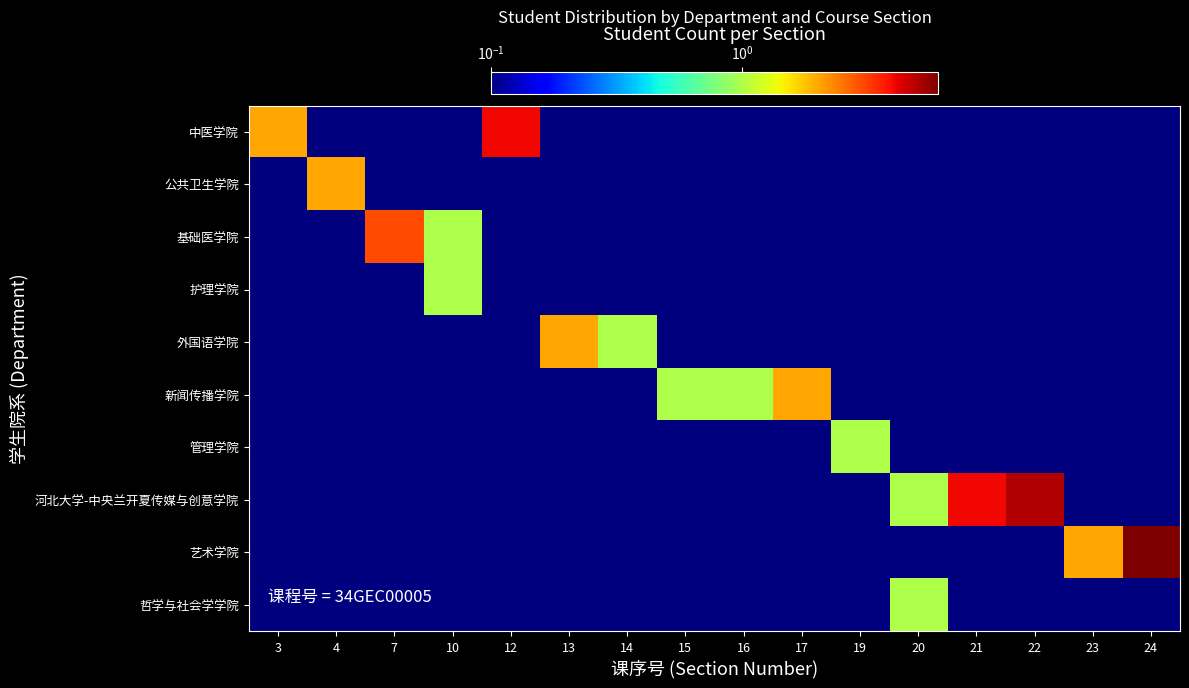

Which series changed the most between 20 and 21?

河北大学-中央兰开夏传媒与创意学院